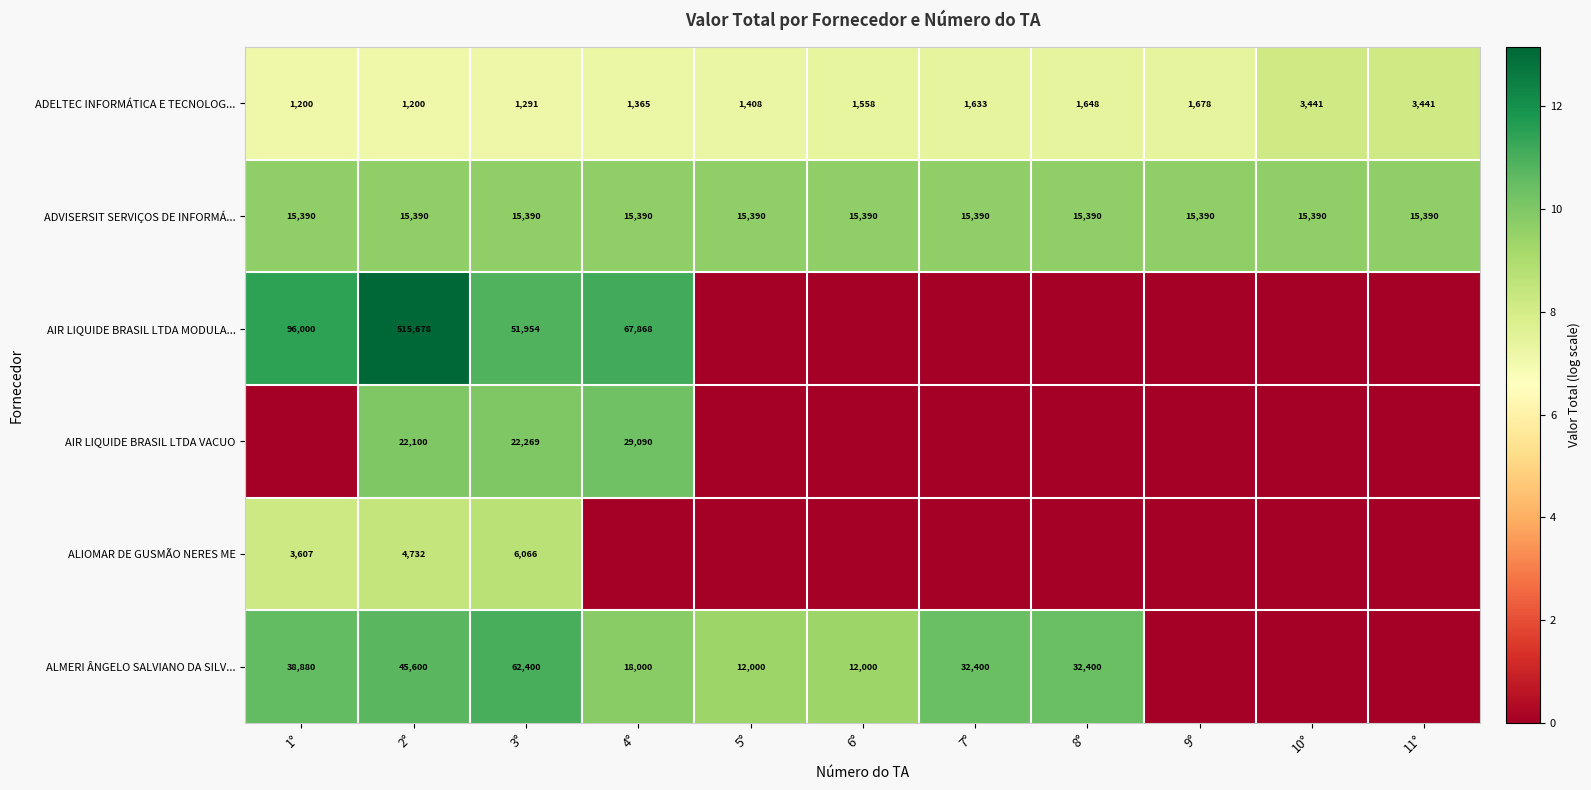

What is the sum of all ADELTEC INFORMÁTICA E TECNOLOG... values?

19863